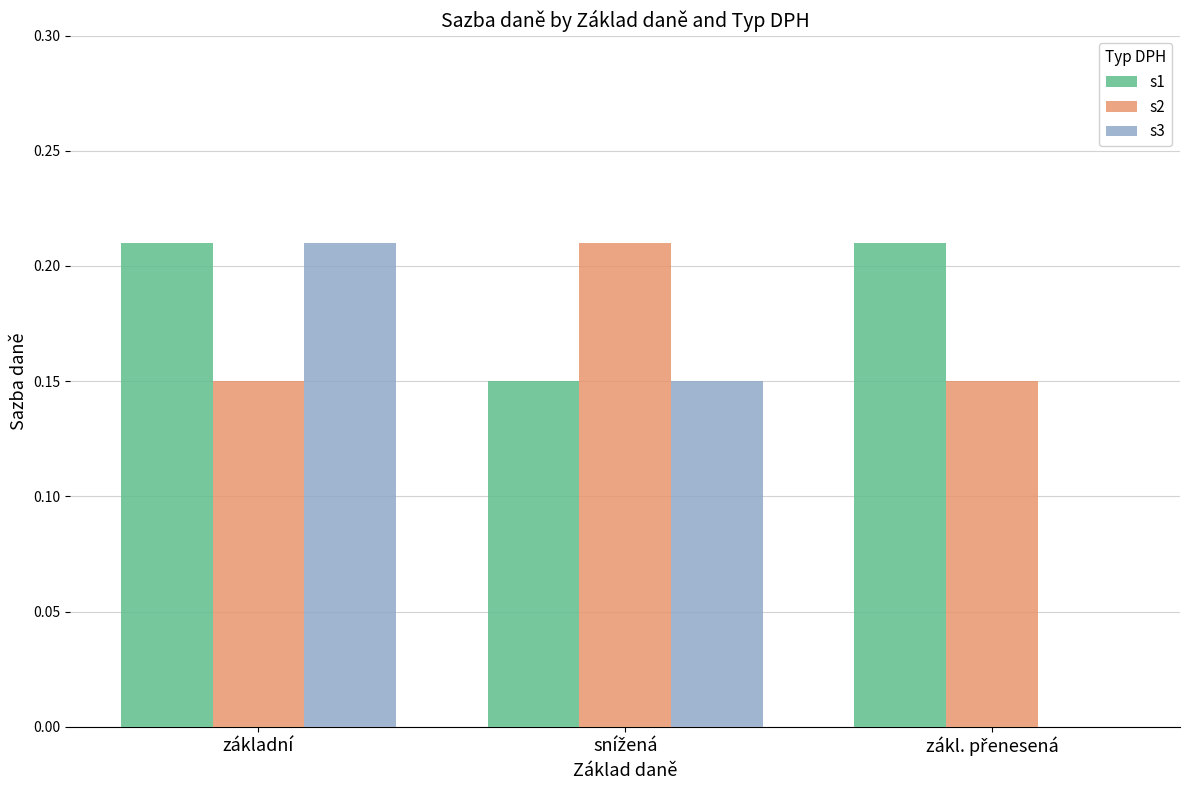

Which category has the highest value in the s3 series?

základní